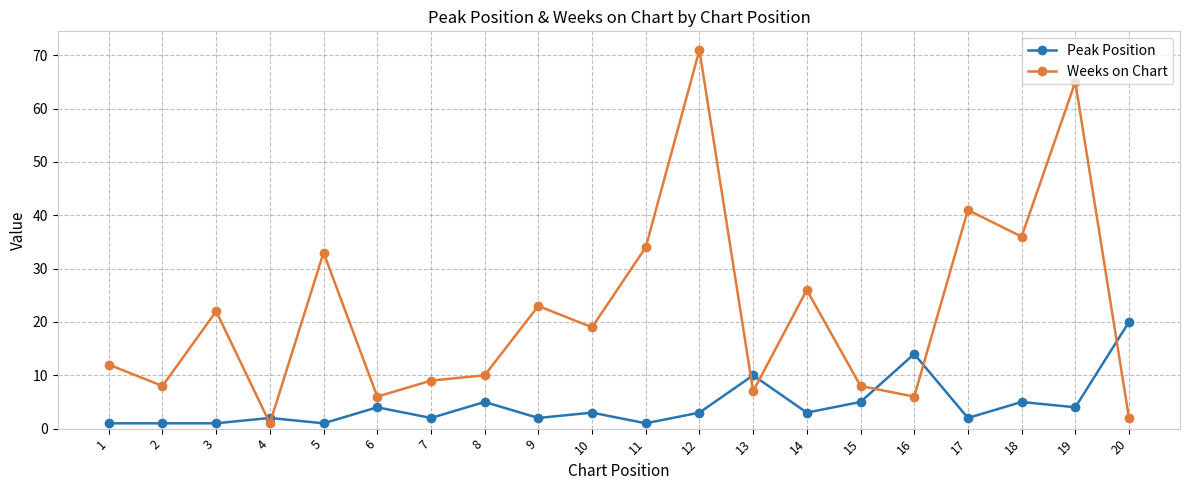

Is it true that Weeks on Chart equals 23 at 9?

True